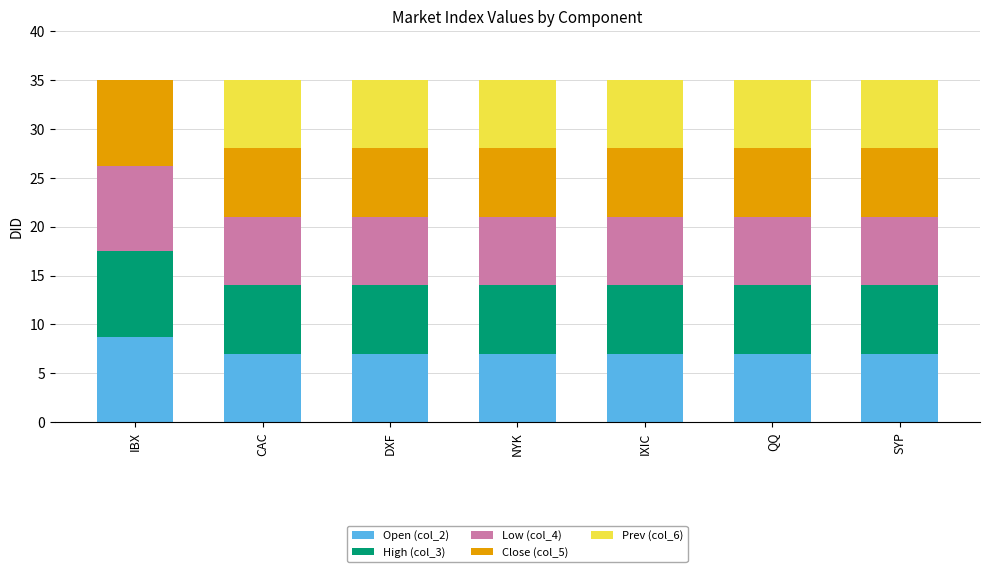

Are the bars grouped side by side (vs. stacked)?

No